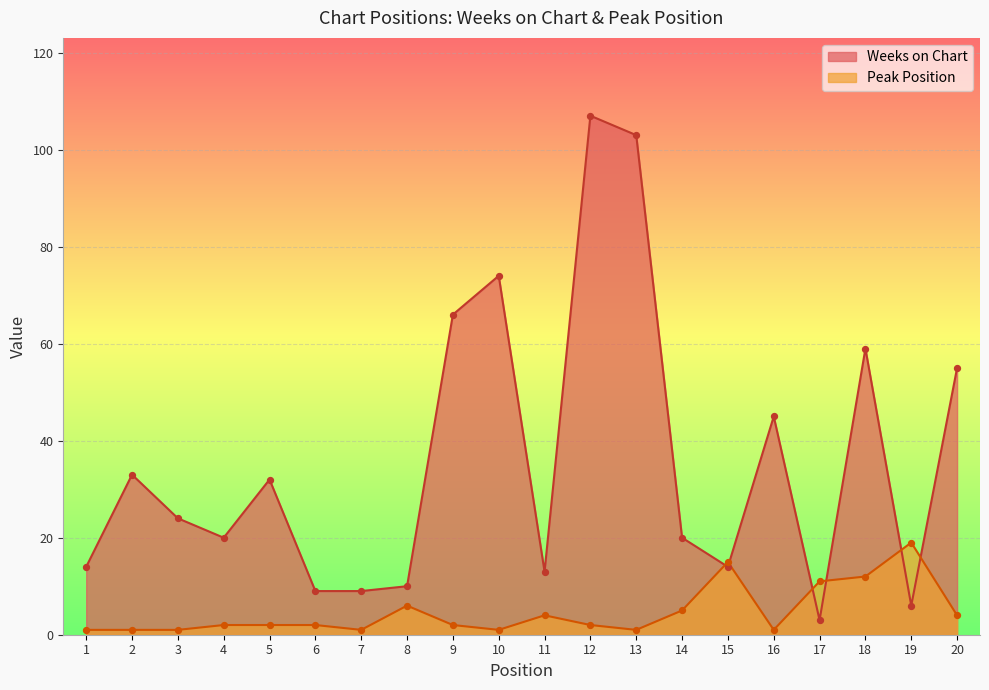

Which series has the largest total across all categories?

Weeks on Chart